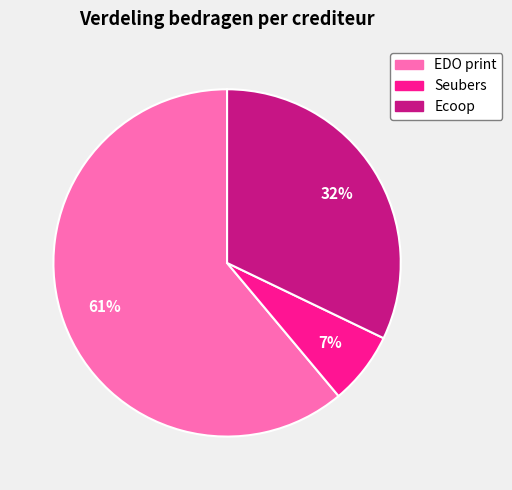

To the nearest percent, what portion does Ecoop represent?

32%